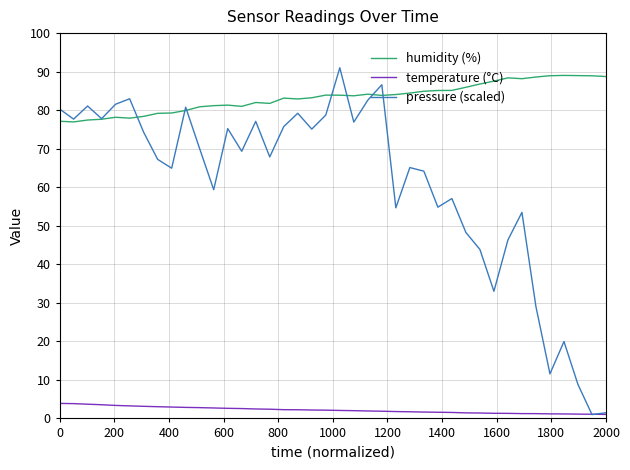

True or false: temperature (°C) and humidity (%) cross at least once.

False